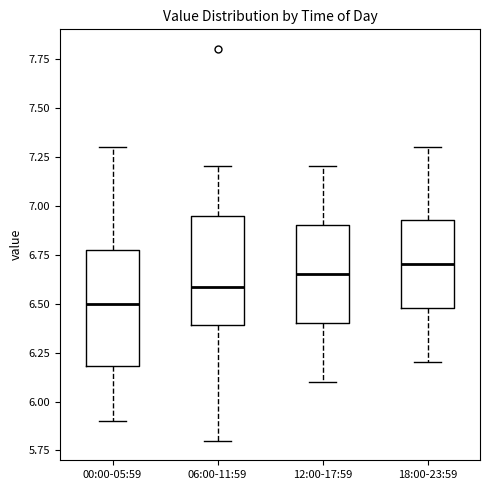

Which box has the lowest median line?

00:00-05:59